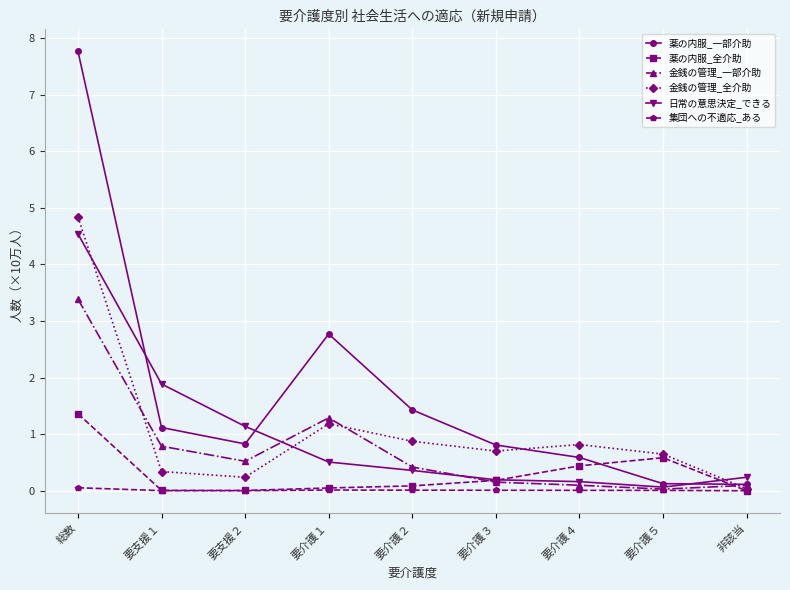

What is the sum of all 金銭の管理_一部介助 values?

6.8